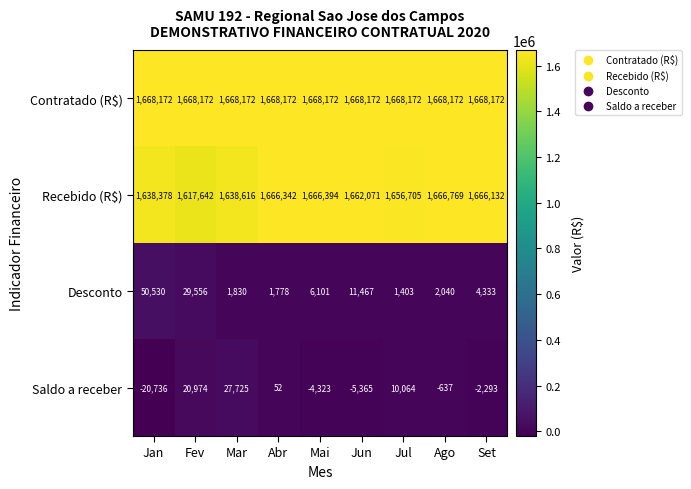

Read the Contratado (R$) value at Set.

1668172